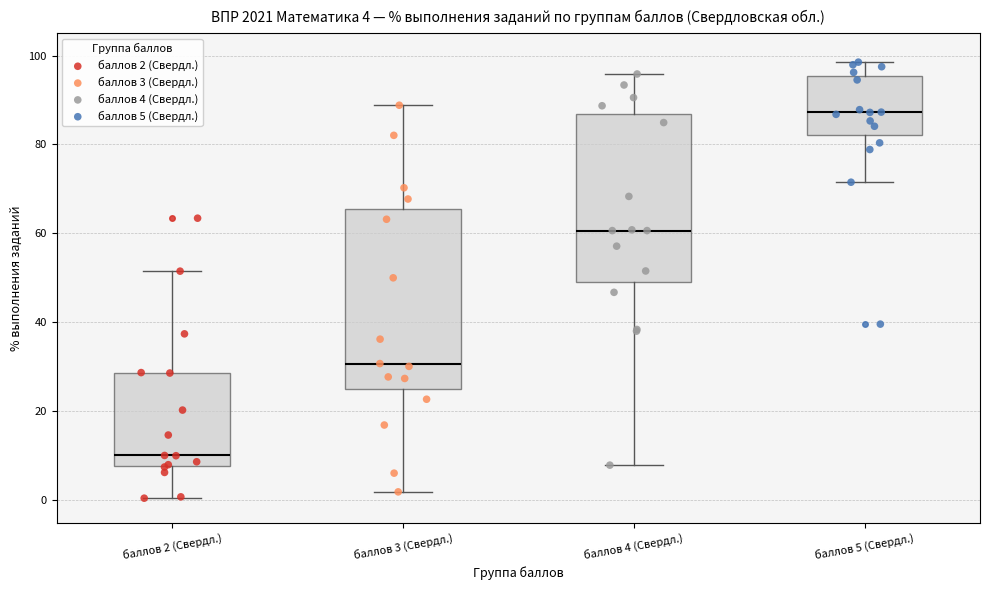

Which box has the lowest median line?

баллов 2 (Свердл.)